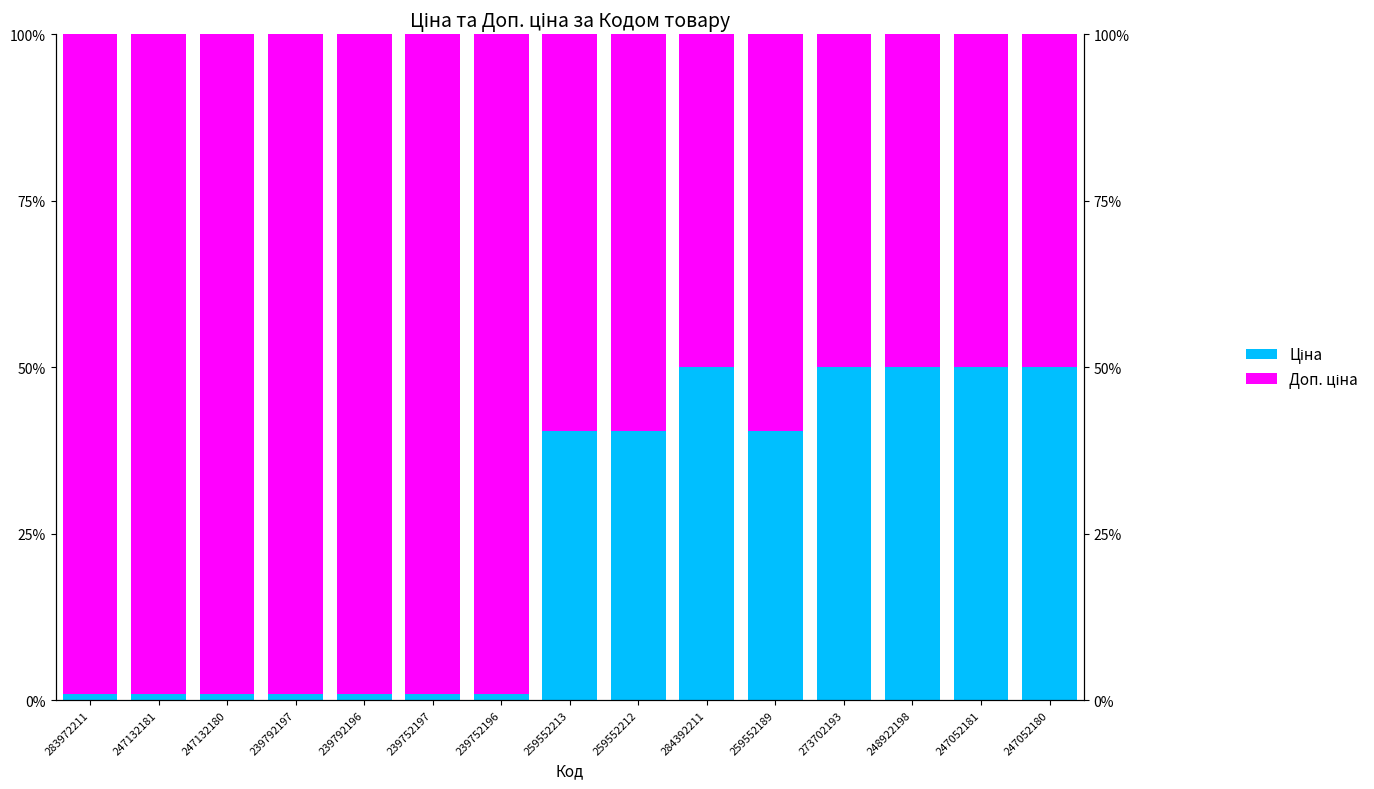

At how many categories does at least one series exceed 80?

7